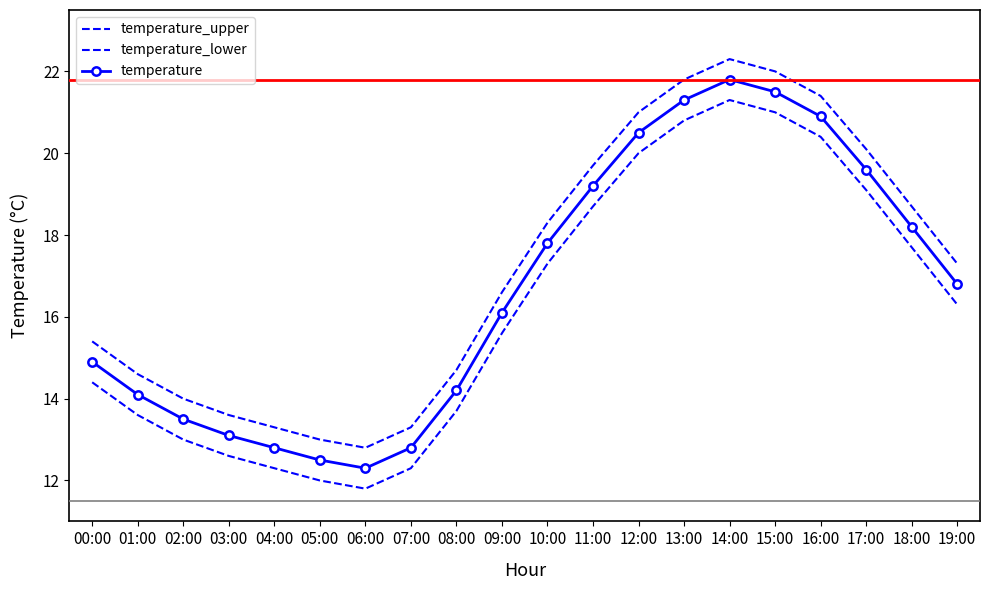

Is the value of temperature_upper at 00:00 greater than the value of temperature at 16:00?

No